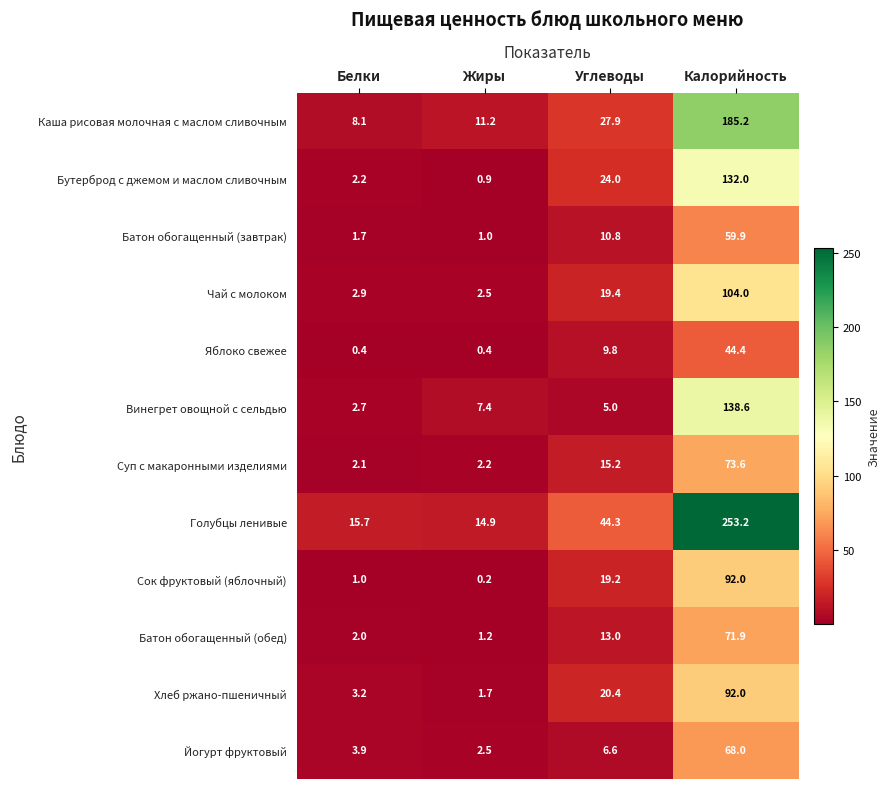

Which series changed the most between Белки and Жиры?

Винегрет овощной с сельдью